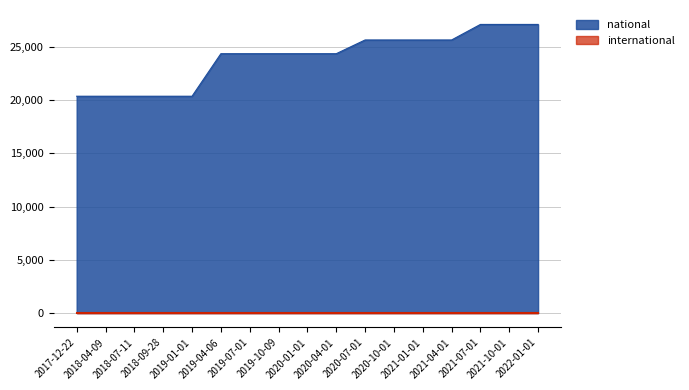

At which label is the value closest to 23750?

2019-04-06